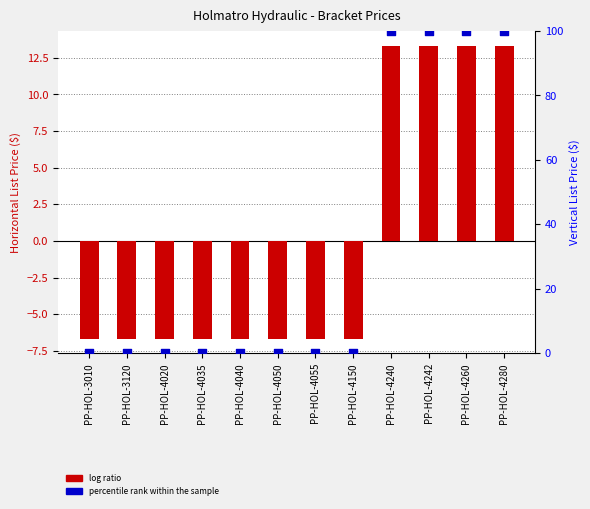

Which series has the widest spread of Y values?

percentile rank within the sample